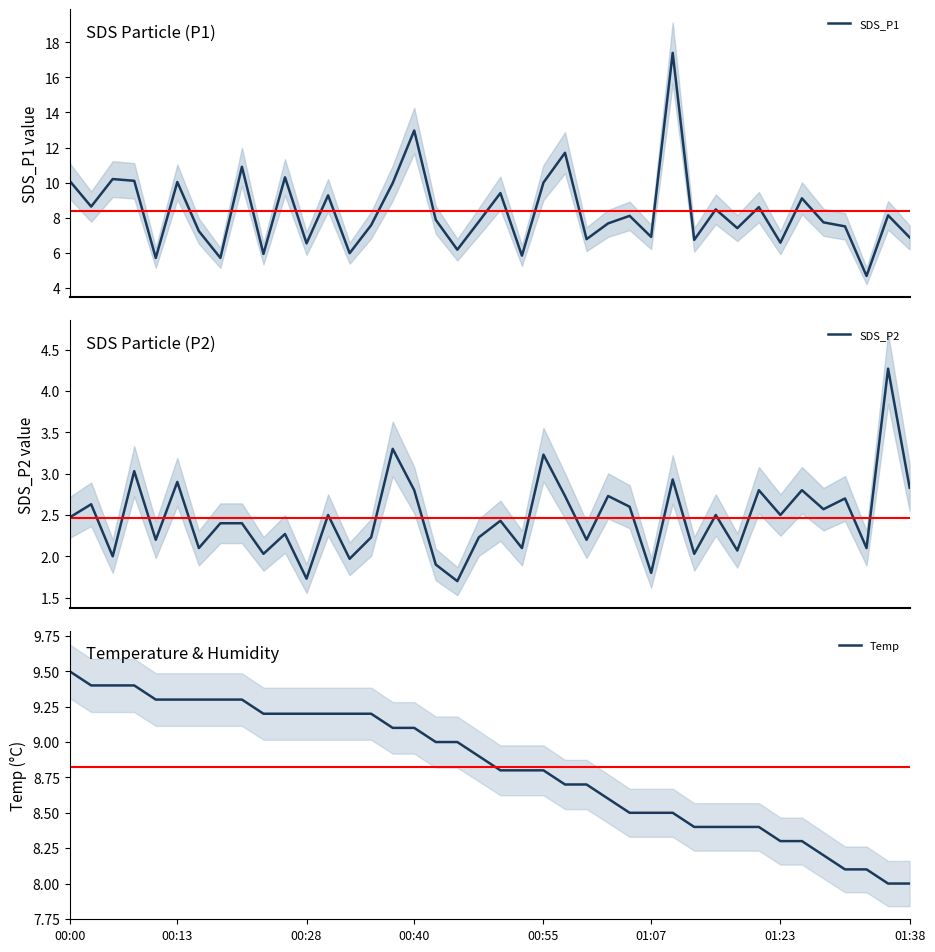

True or false: SDS_P1 and SDS_P2 cross at least once.

False